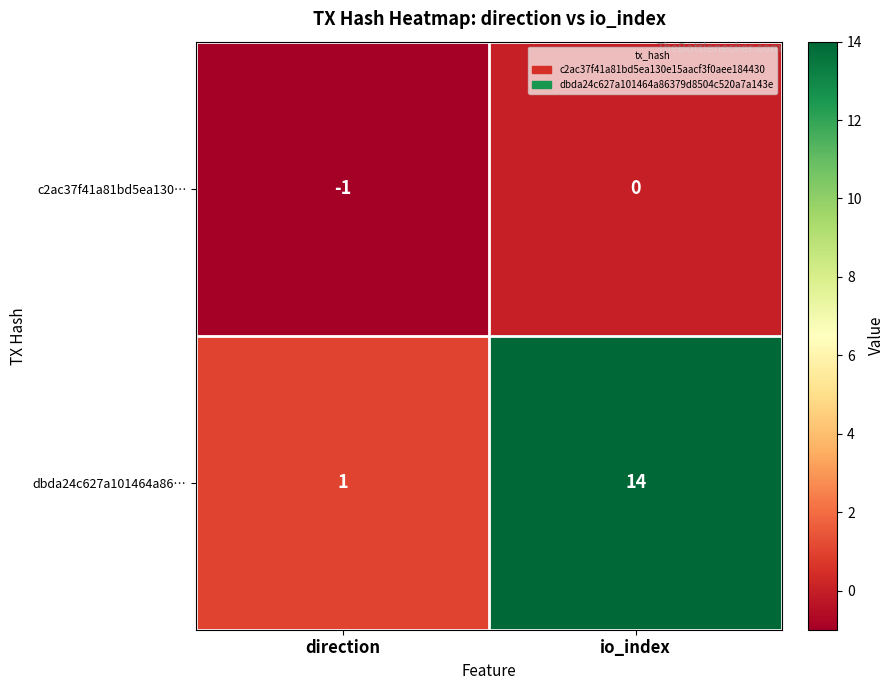

Count the number of categories in the chart.

2